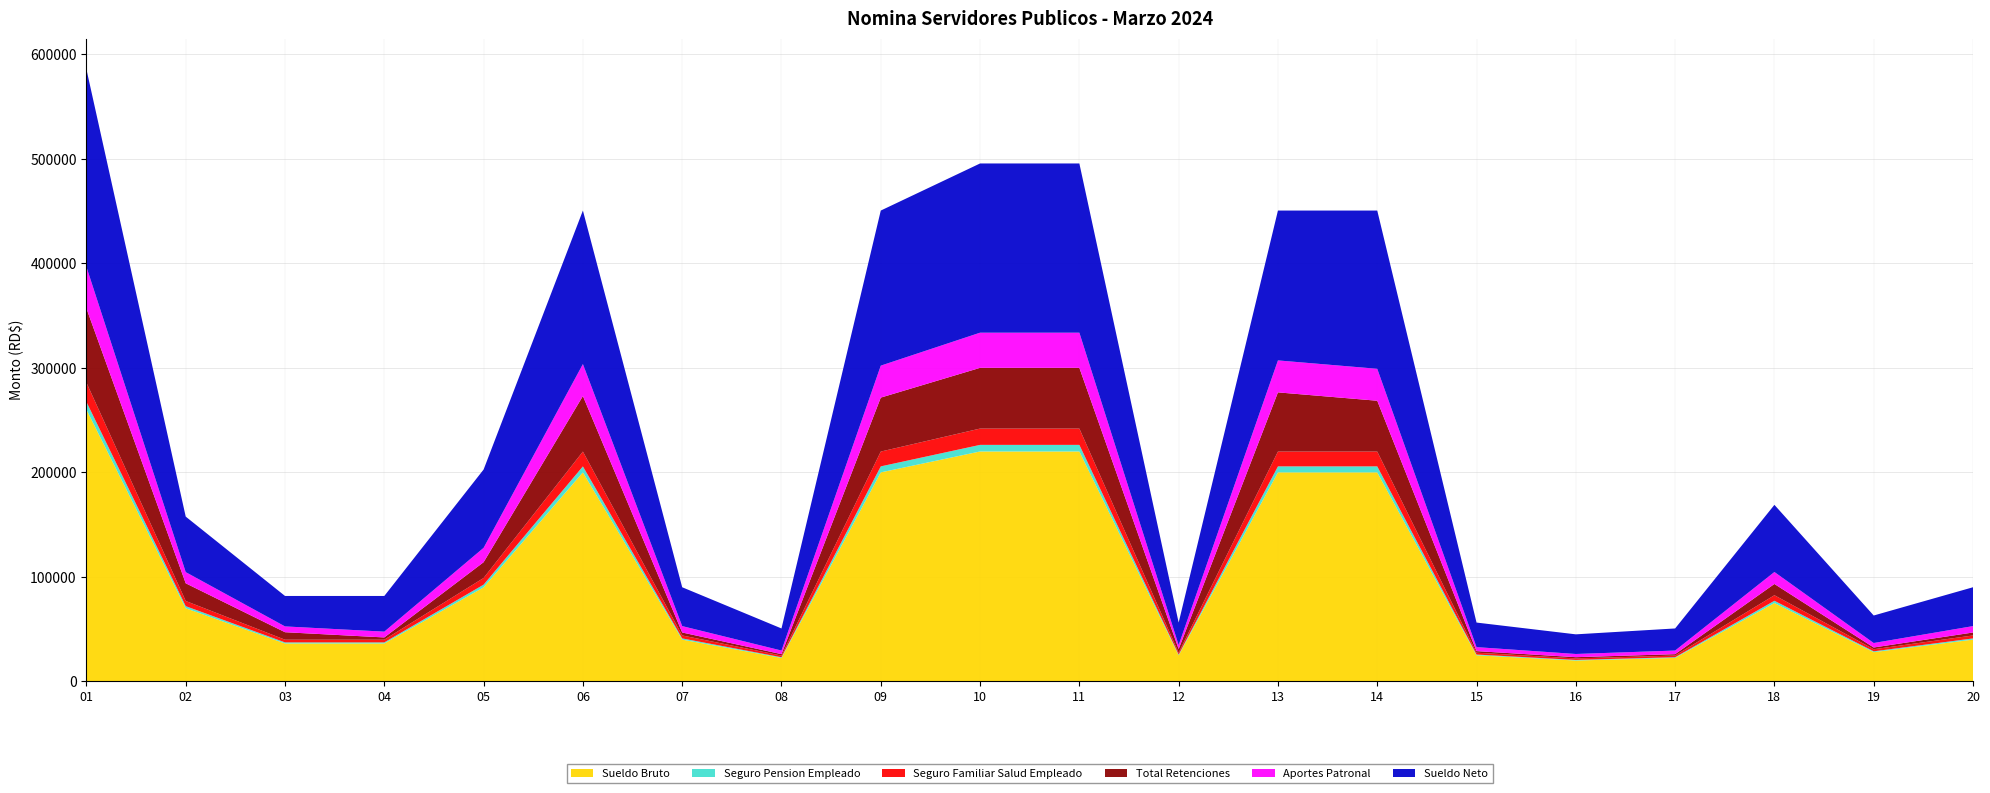

Reading left to right, what are all the values shown in this chart?

Sueldo Bruto: 260000.0	70000.0	36300.0	36300.0	90000.0	200000.0	40000.0	22500.0	200000.0	220000.0	220000.0	25000.0	200000.0	200000.0	25000.0	20000.0	22500.0	75000.0	28000.0	40000.0
Seguro Pension Empleado: 7462.0	2009.0	1041.8	1041.8	2583.0	5740.0	1148.0	645.8	5740.0	6314.0	6314.0	717.5	5740.0	5740.0	717.5	574.0	645.8	2152.5	803.6	1148.0
Seguro Familiar Salud Empleado: 18434.0	4963.0	2573.7	2573.7	6381.0	14180.0	2836.0	1595.2	14180.0	15598.0	15598.0	1772.5	14180.0	14180.0	1772.5	1418.0	1595.2	5317.5	1985.2	2836.0
Total Retenciones: 70962.6	16903.0	7170.3	2170.3	15097.1	53120.7	2831.7	1354.8	51620.7	58101.6	58101.6	3502.5	56620.7	48620.7	1502.5	1207.0	1354.8	10766.9	1679.8	2831.7
Aportes Patronal: 39754.0	10703.0	5550.3	5550.3	13761.0	30580.0	6116.0	3440.2	30580.0	33638.0	33638.0	3822.5	30580.0	30580.0	3822.5	3058.0	3440.2	11467.5	4281.2	6116.0
Sueldo Neto: 189037.4	53096.9	29129.7	34129.7	74902.9	146879.3	37168.3	21145.2	148379.3	161898.4	161898.4	21497.5	143379.3	151379.3	23497.5	18793.0	21145.2	64233.1	26320.2	37168.3